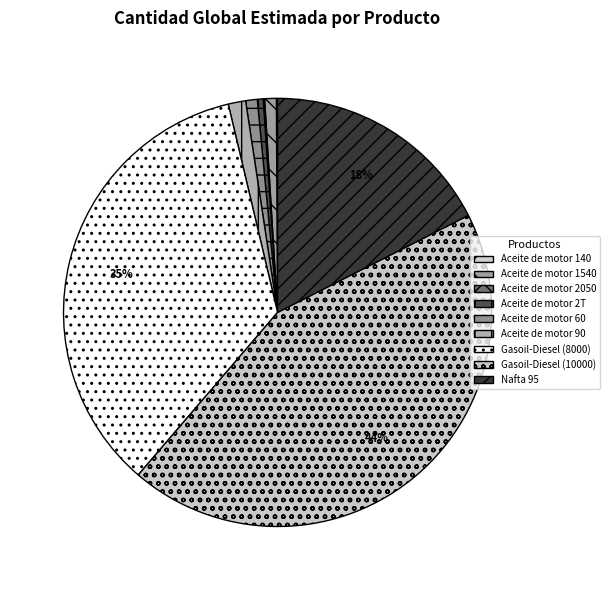

To the nearest percent, what is the average slice percentage?

11%